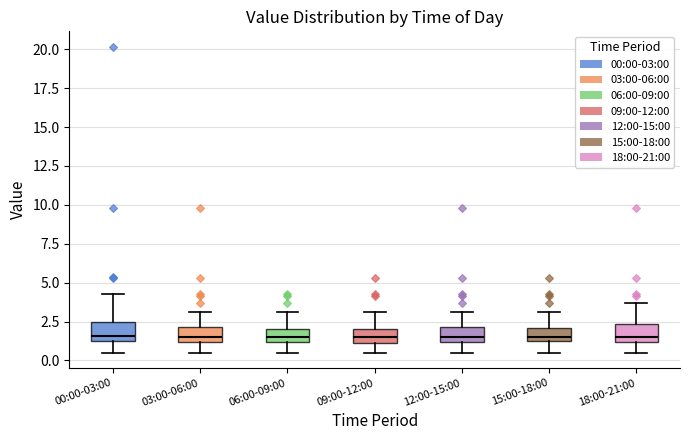

Reading left to right, transcribe this box plot: for each box, give where its median line is, the range the box spans, and where its two whiskers end, as read against the y-axis. The values are not printed on the chart, so give them approximately, as read against the axis.

00:00-03:00: median 1.5, box 1.0 to 2.5, whiskers 0.5 to 4.5
03:00-06:00: median 1.5, box 1.0 to 2.0, whiskers 0.5 to 3.0
06:00-09:00: median 1.5, box 1.0 to 2.0, whiskers 0.5 to 3.0
09:00-12:00: median 1.5, box 1.0 to 2.0, whiskers 0.5 to 3.0
12:00-15:00: median 1.5, box 1.0 to 2.0, whiskers 0.5 to 3.0
15:00-18:00: median 1.5, box 1.0 to 2.0, whiskers 0.5 to 3.0
18:00-21:00: median 1.5, box 1.0 to 2.5, whiskers 0.5 to 3.5